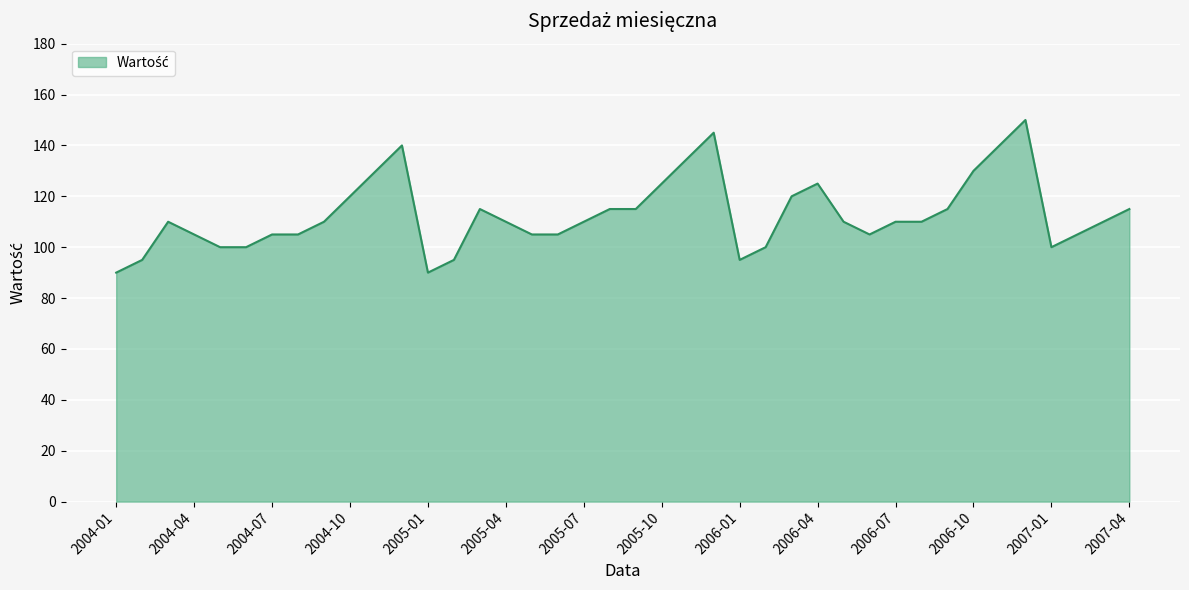

What is the smallest value displayed?

90